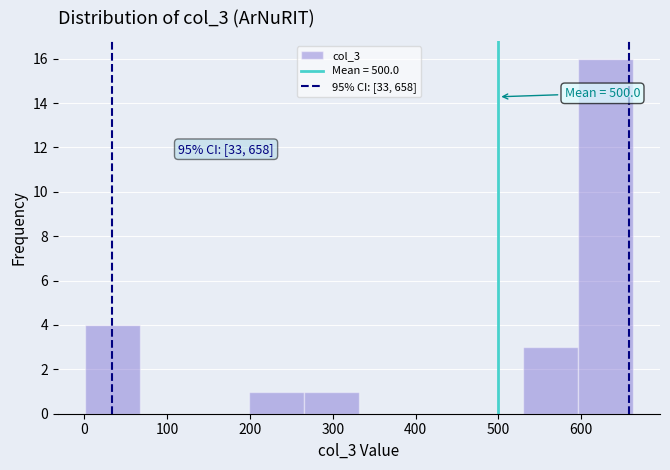

Over which range of the x-axis is the bar tallest?

600 to 660